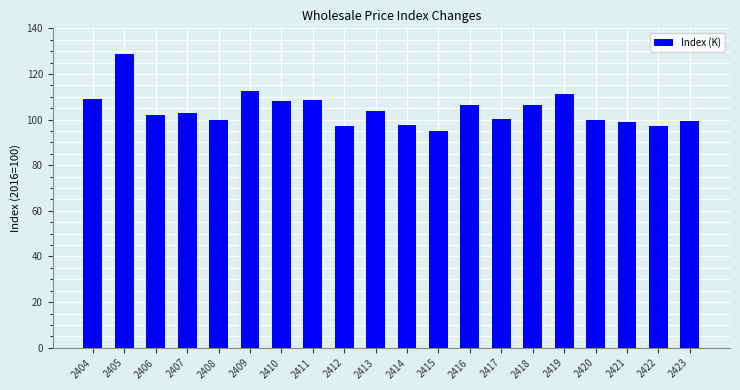

Does the chart contain stacked bars?

No